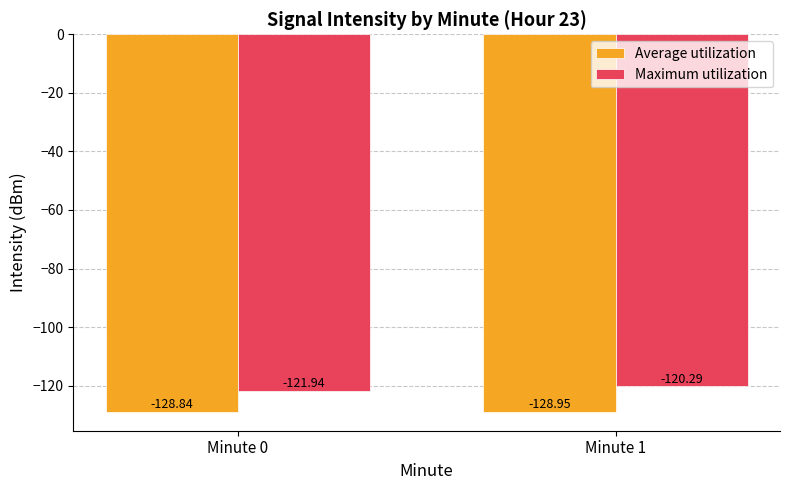

List the labels in order of Average utilization value, smallest first.

Minute 1, Minute 0